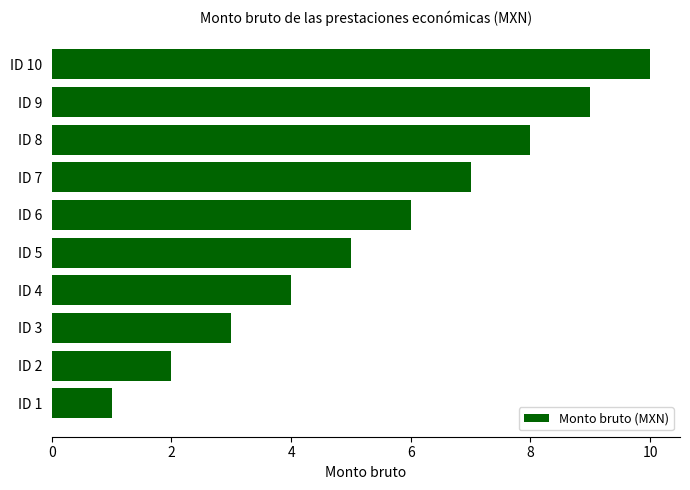

The chart shows a value of 2 at ID 10. True or false?

False